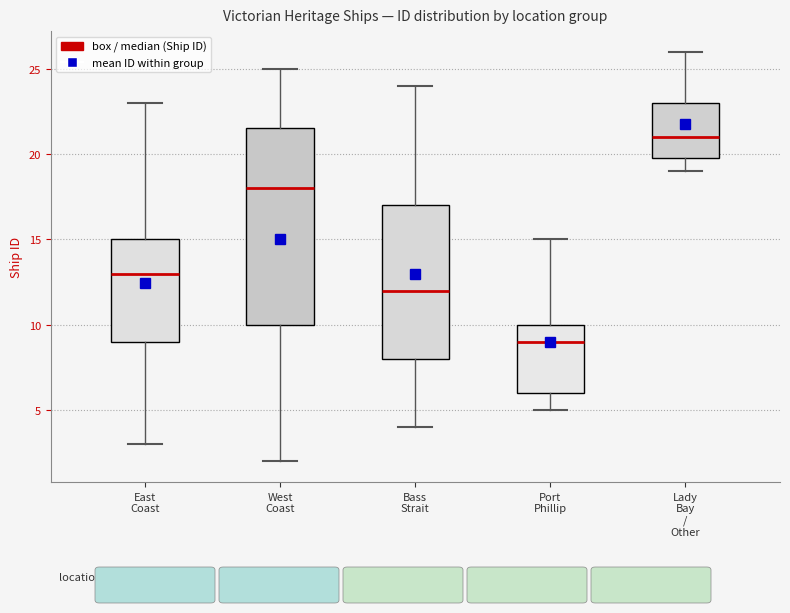

Reading left to right, read every box against the y-axis: the position of its median line, the range the box covers, and the ends of its whiskers. The values are not printed on the chart, so give them approximately, as read against the axis.

East Coast: median 13.0, box 9.0 to 15.0, whiskers 3.0 to 23.0
West Coast: median 18.0, box 10.0 to 21.5, whiskers 2.0 to 25.0
Bass Strait: median 12.0, box 8.0 to 17.0, whiskers 4.0 to 24.0
Port Phillip: median 9.0, box 6.0 to 10.0, whiskers 5.0 to 15.0
Lady Bay / Other: median 21.0, box 20.0 to 23.0, whiskers 19.0 to 26.0